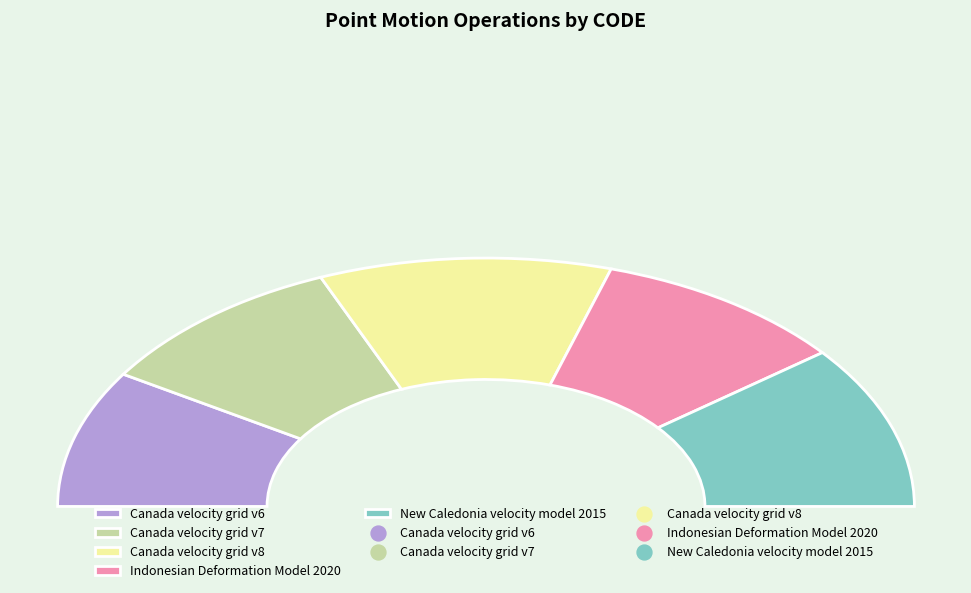

What is the ratio of the value at New Caledonia velocity model 2015 to the value at Canada velocity grid v7?

1.1